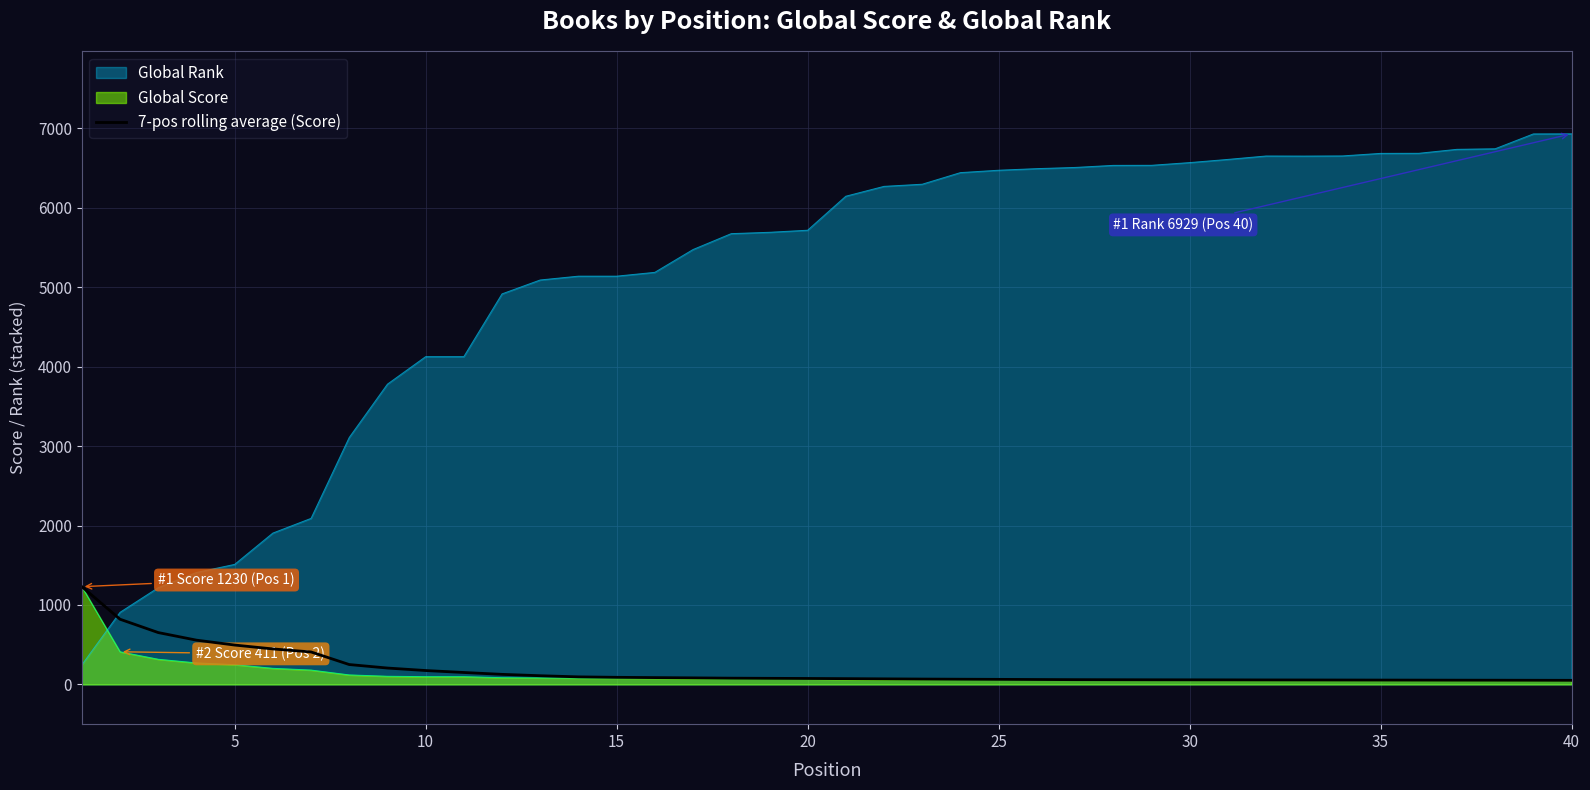

Which series ends up on top after the final intersection of 7-pos rolling average (Score) and Global Rank?

Global Rank